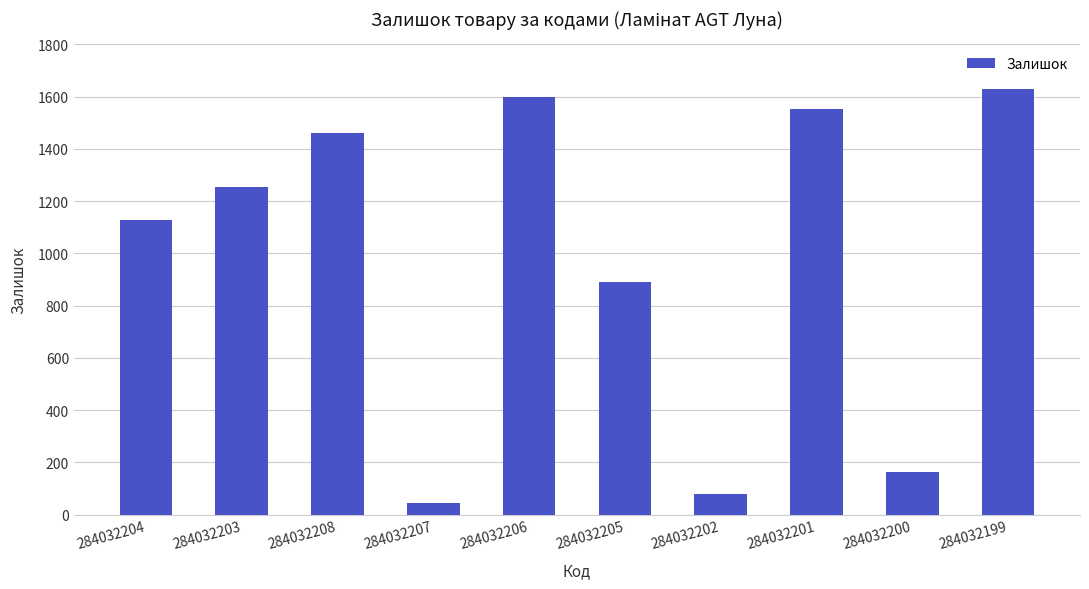

List the labels in order of value, smallest first.

284032207, 284032202, 284032200, 284032205, 284032204, 284032203, 284032208, 284032201, 284032206, 284032199